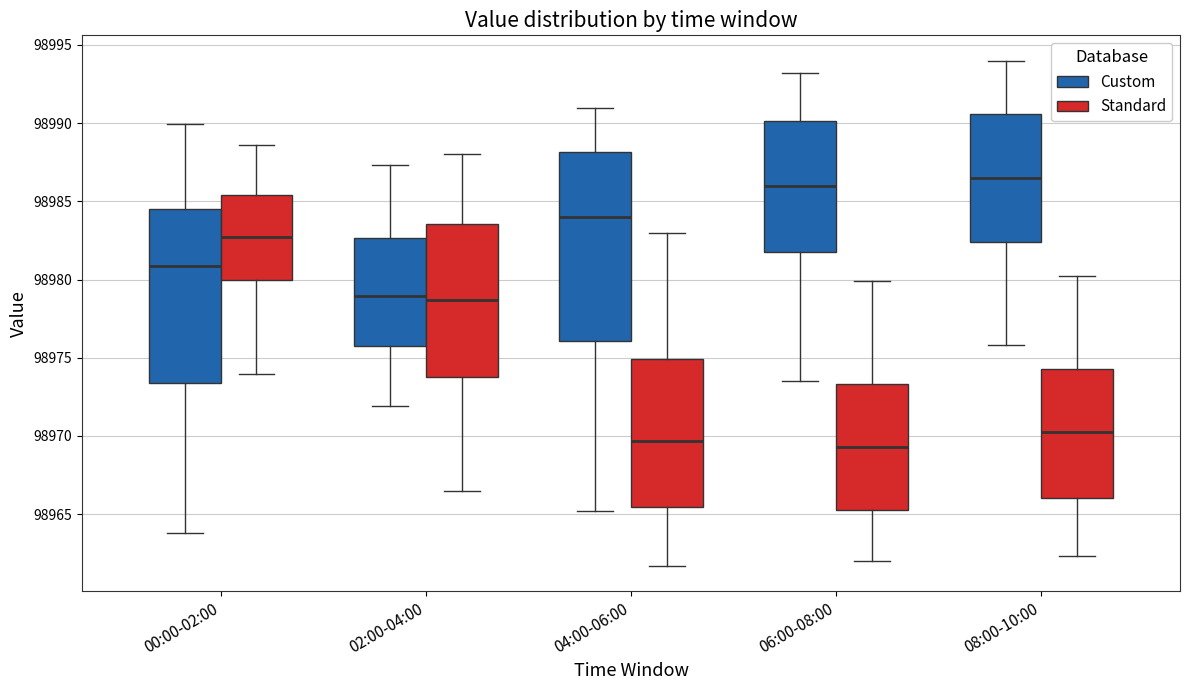

Reading left to right, transcribe this box plot: for each box, give where its median line is, the range the box spans, and where its two whiskers end, as read against the y-axis. The values are not printed on the chart, so give them approximately, as read against the axis.

00:00-02:00 (Custom): median 98981.0, box 98973.5 to 98984.5, whiskers 98964.0 to 98990.0
00:00-02:00 (Standard): median 98982.5, box 98980.0 to 98985.5, whiskers 98974.0 to 98988.5
02:00-04:00 (Custom): median 98979.0, box 98976.0 to 98982.5, whiskers 98972.0 to 98987.5
02:00-04:00 (Standard): median 98978.5, box 98974.0 to 98983.5, whiskers 98966.5 to 98988.0
04:00-06:00 (Custom): median 98984.0, box 98976.0 to 98988.0, whiskers 98965.0 to 98991.0
04:00-06:00 (Standard): median 98969.5, box 98965.5 to 98975.0, whiskers 98961.5 to 98983.0
06:00-08:00 (Custom): median 98986.0, box 98982.0 to 98990.0, whiskers 98973.5 to 98993.0
06:00-08:00 (Standard): median 98969.5, box 98965.5 to 98973.5, whiskers 98962.0 to 98980.0
08:00-10:00 (Custom): median 98986.5, box 98982.5 to 98990.5, whiskers 98976.0 to 98994.0
08:00-10:00 (Standard): median 98970.5, box 98966.0 to 98974.5, whiskers 98962.5 to 98980.0